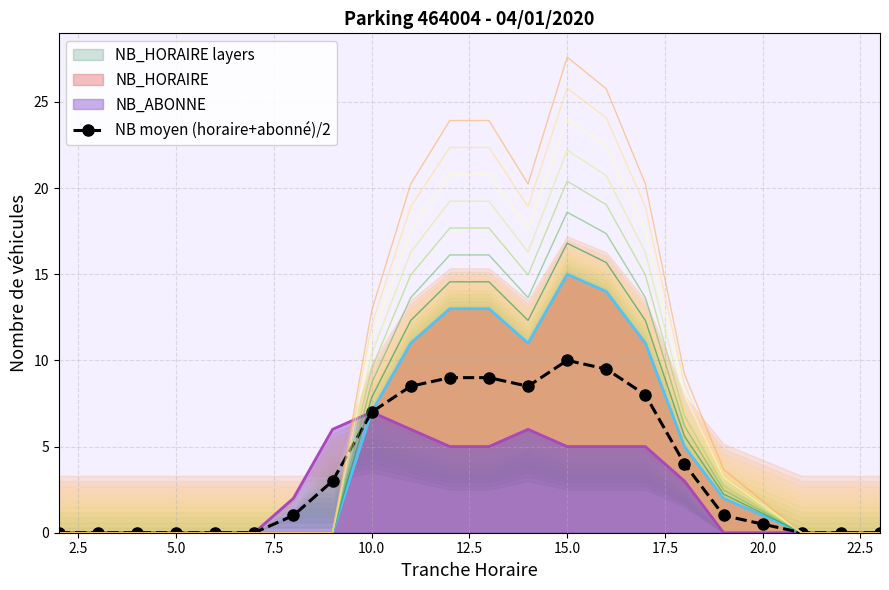

Reading right to left, list all the values displayed in this chart.

0.0	0.0	0.0	0.5	1.0	4.0	8.0	9.5	10.0	8.5	9.0	9.0	8.5	7.0	3.0	1.0	0.0	0.0	0.0	0.0	0.0	0.0